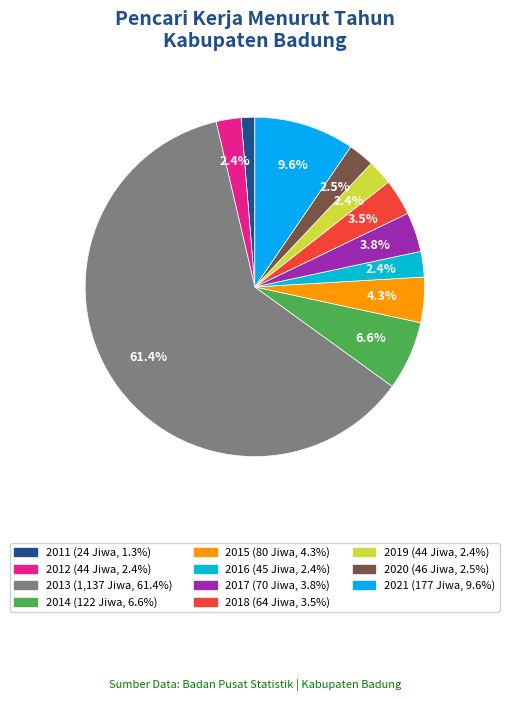

What percentage do 2011 and 2020 together represent?

3.8%